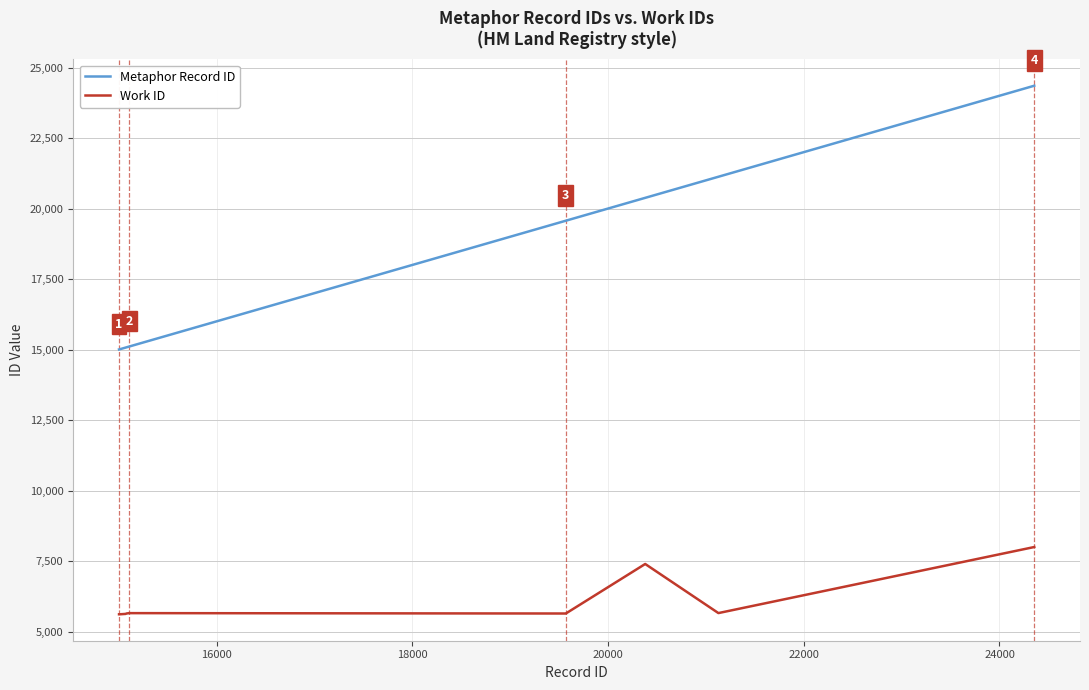

Which series has the widest spread of values?

Metaphor Record ID